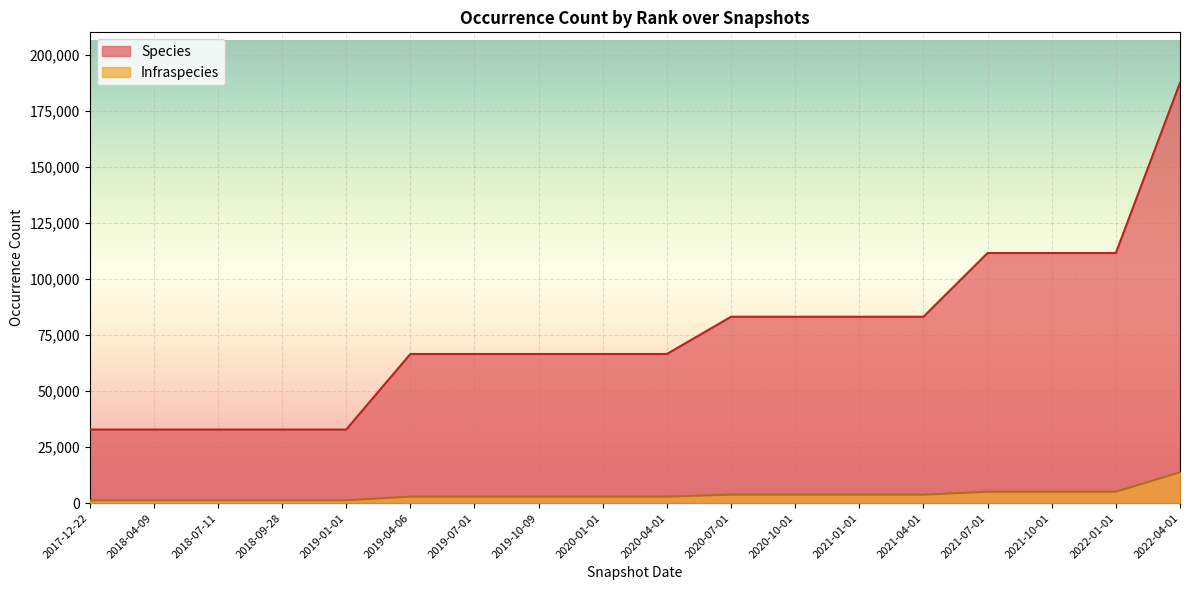

What is the difference between the maximum and second lowest values in the Species series?

154795